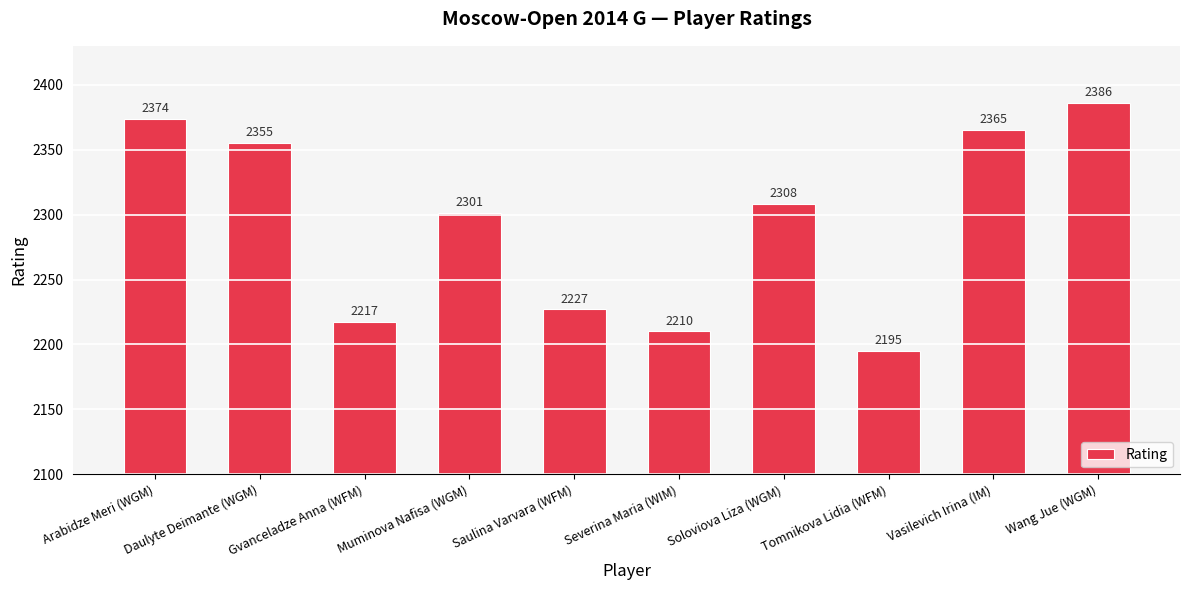

List the labels in order of value, smallest first.

Tomnikova Lidia (WFM), Severina Maria (WIM), Gvanceladze Anna (WFM), Saulina Varvara (WFM), Muminova Nafisa (WGM), Soloviova Liza (WGM), Daulyte Deimante (WGM), Vasilevich Irina (IM), Arabidze Meri (WGM), Wang Jue (WGM)